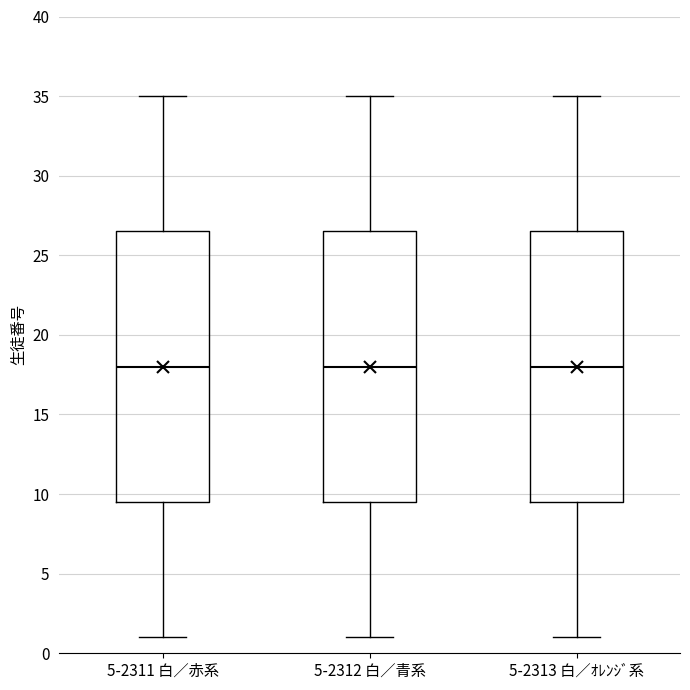

Reading left to right, read every box against the y-axis: the position of its median line, the range the box covers, and the ends of its whiskers. The values are not printed on the chart, so give them approximately, as read against the axis.

5-2311 白／赤系: median 18.0, box 9.5 to 26.5, whiskers 1.0 to 35.0
5-2312 白／青系: median 18.0, box 9.5 to 26.5, whiskers 1.0 to 35.0
5-2313 白／ｵﾚﾝｼﾞ系: median 18.0, box 9.5 to 26.5, whiskers 1.0 to 35.0